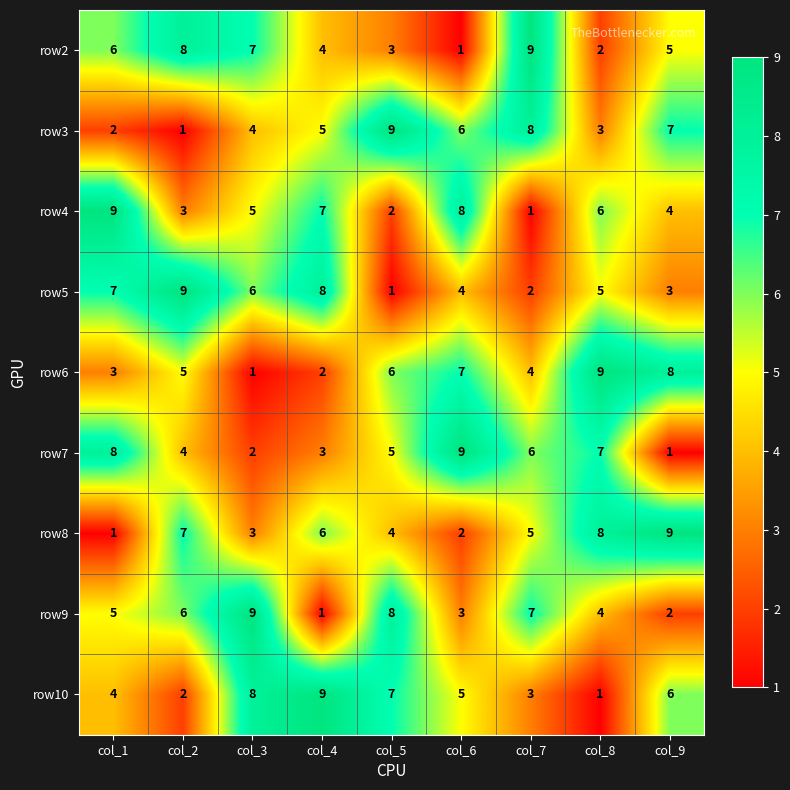

At how many categories does at least one series exceed 7?

9